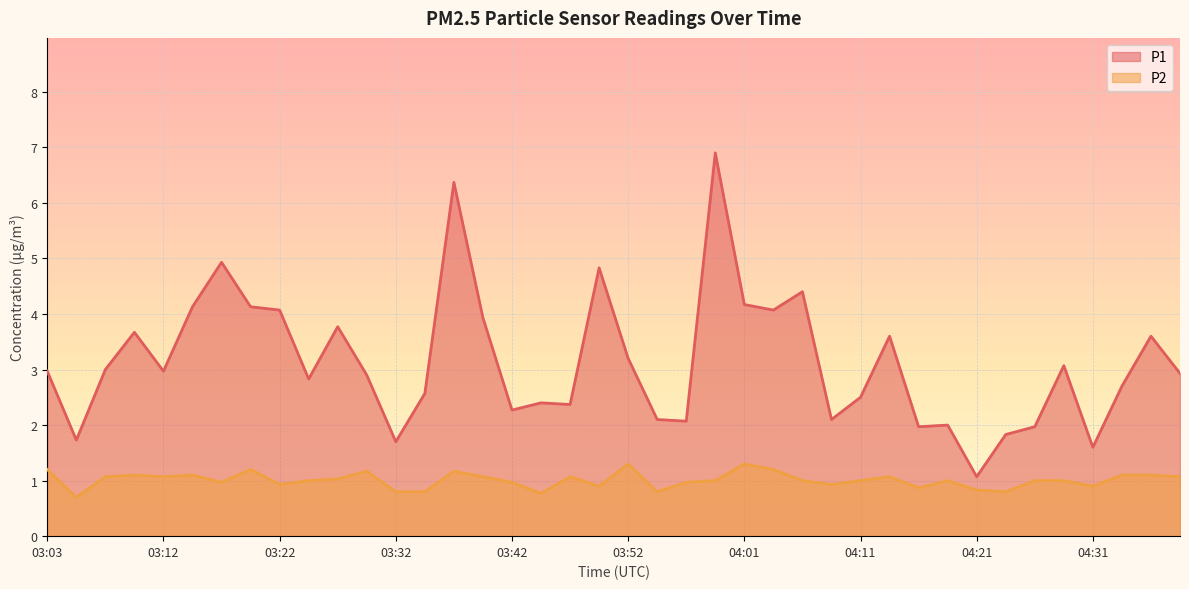

How many lines are shown in the chart?

2